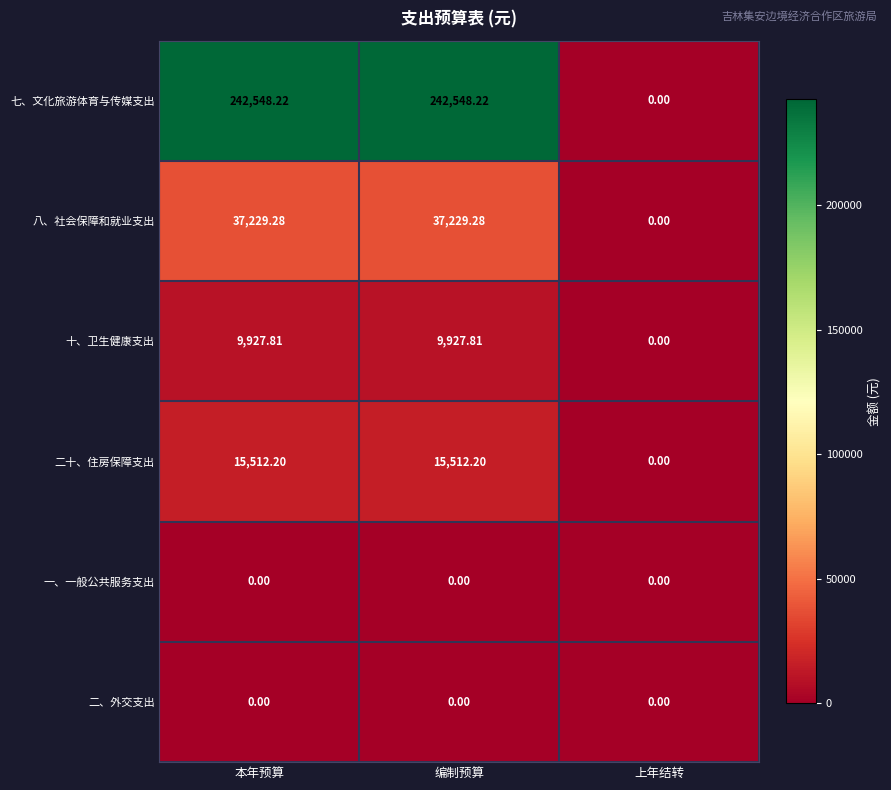

What is the total value across all series at 本年预算?

305217.5